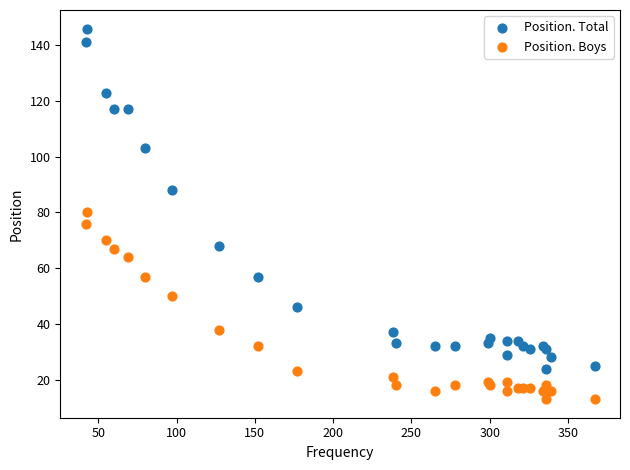

Which series contains the highest Y value?

Position. Total